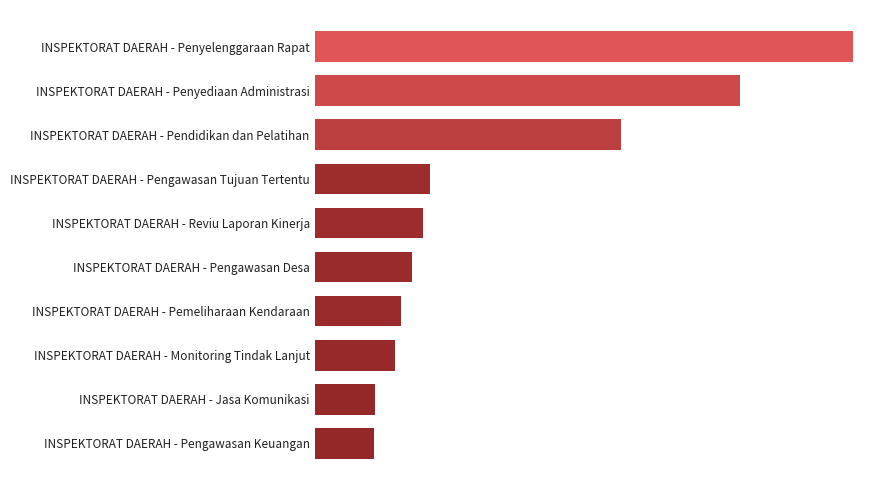

Does the chart contain any negative values?

No